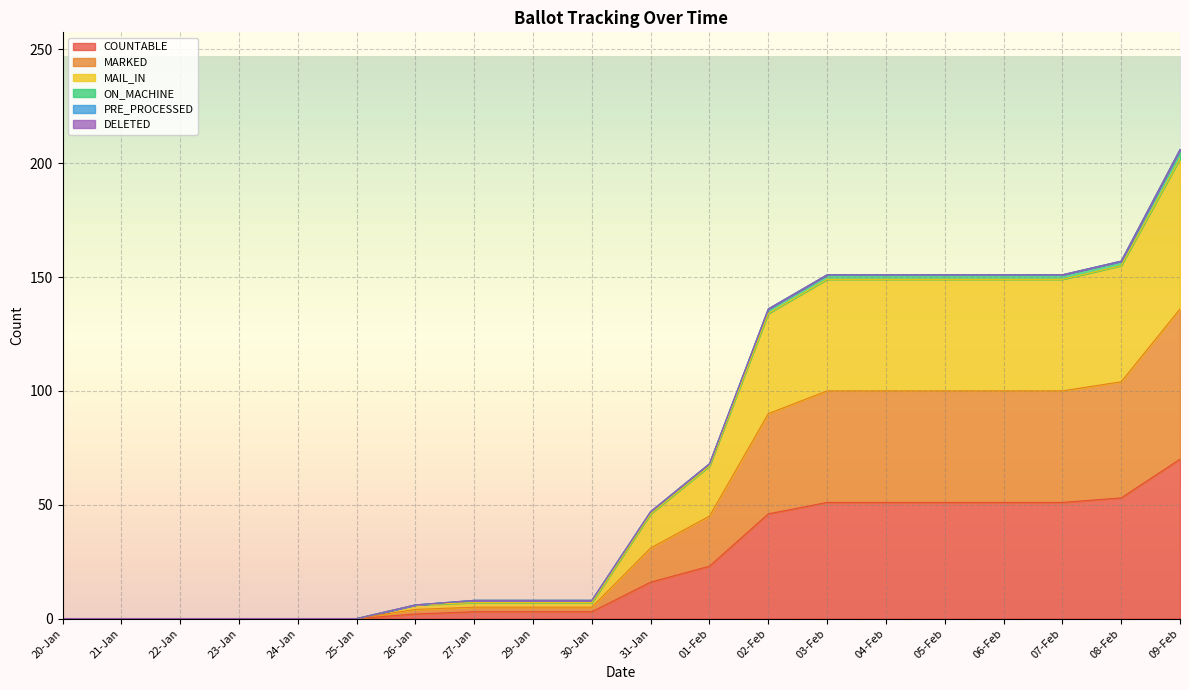

At which label does COUNTABLE first exceed 16?

01-Feb